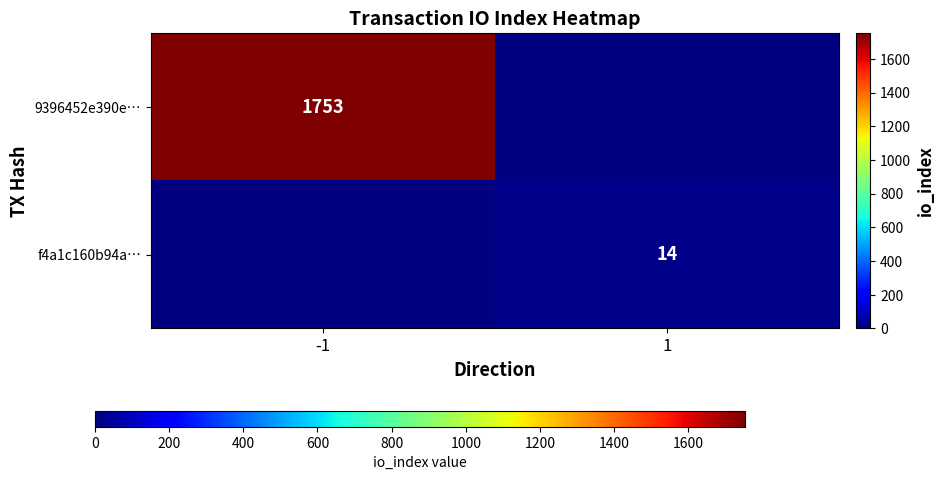

Is it true that f4a1c160b94a… equals 14 at 1?

True